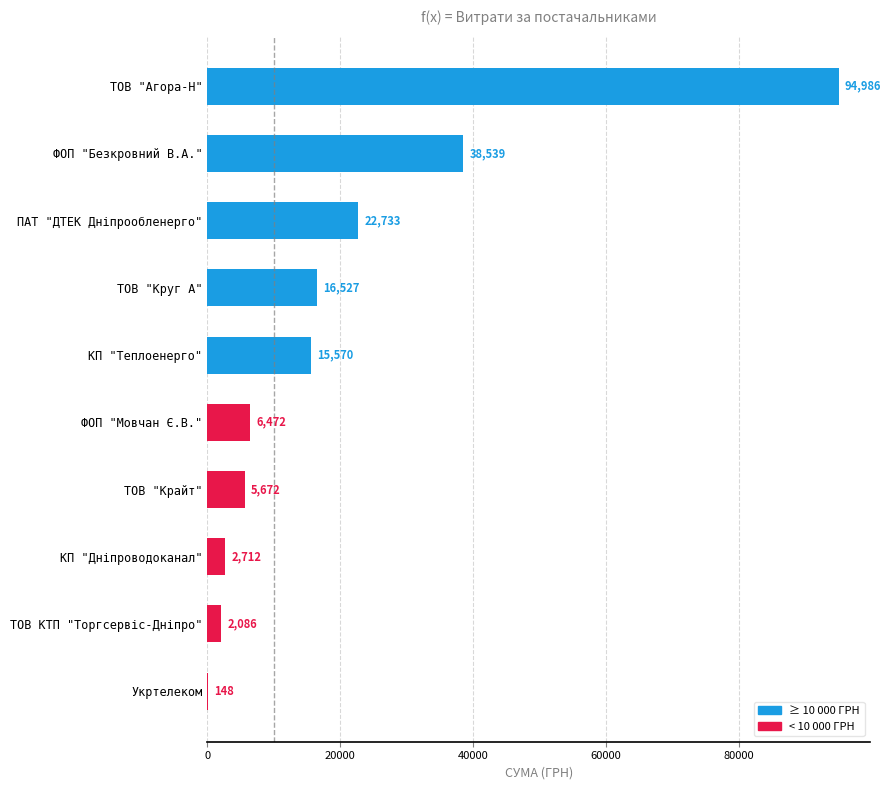

Is it true that the value at ТОВ "Агора-Н" is 149220.1?

False